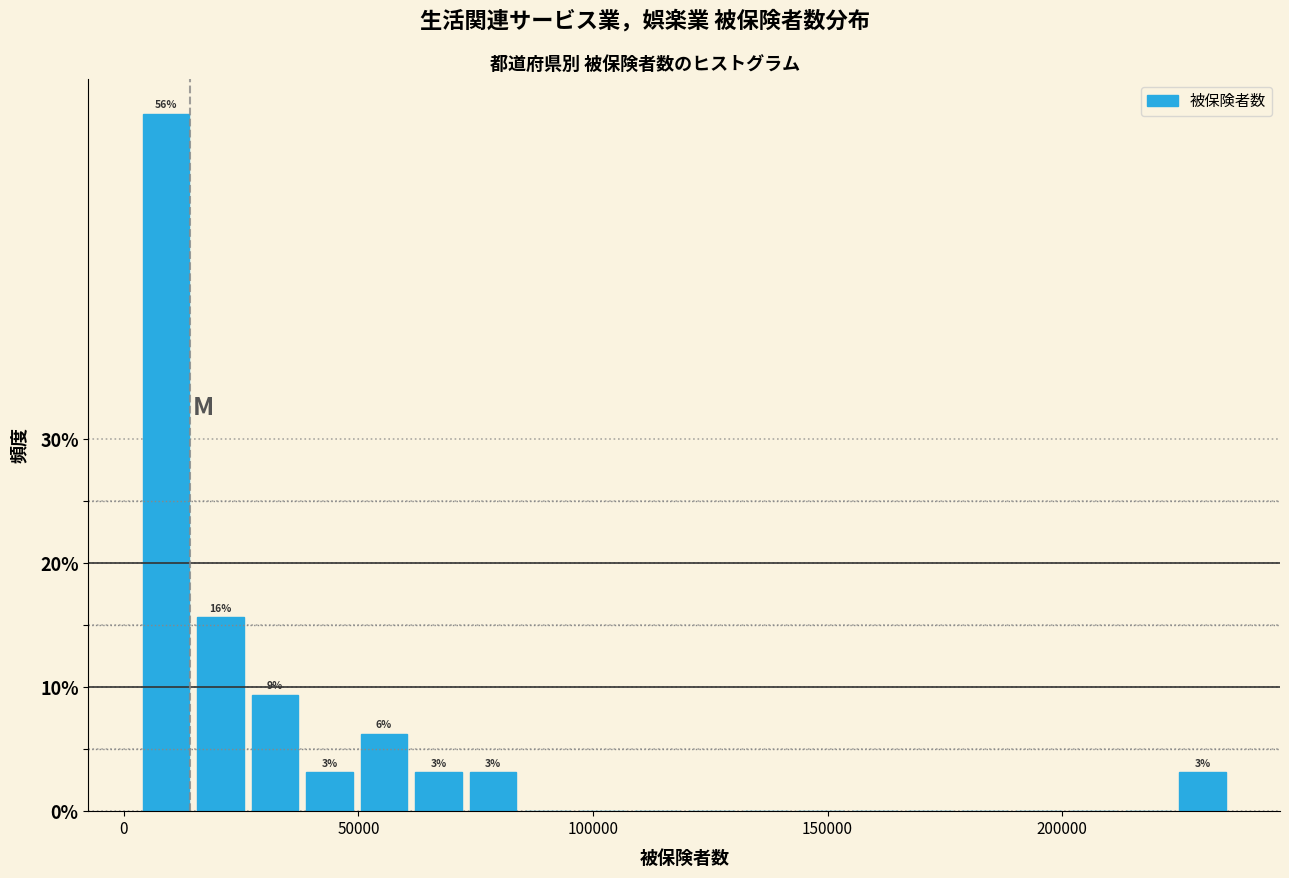

Around what value on the x-axis is the tallest bar? Give the approximate position of its centre, as read against the axis.

10000